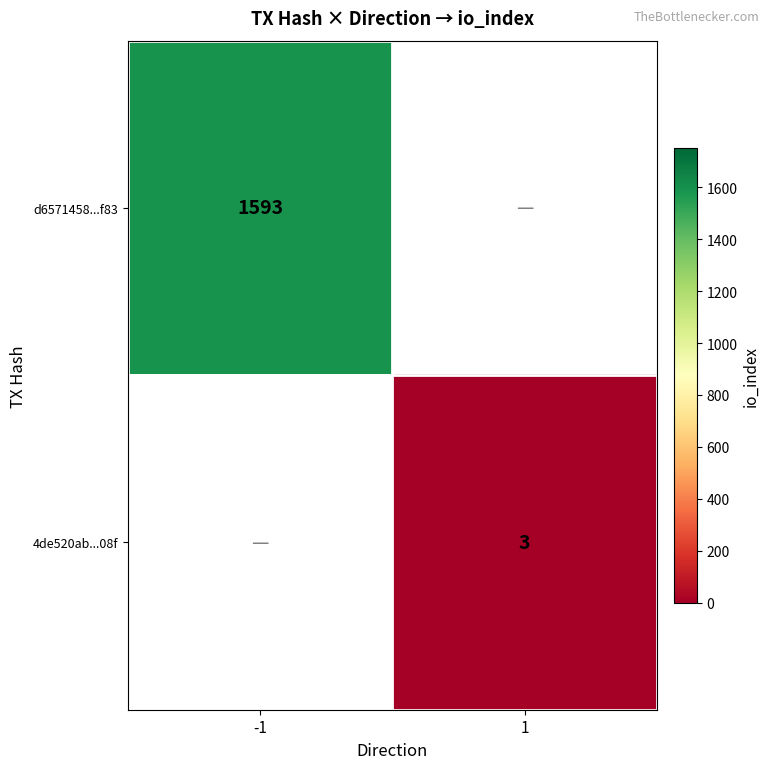

True or false: 4de520ab...08f has a value of 5 at 1.

False